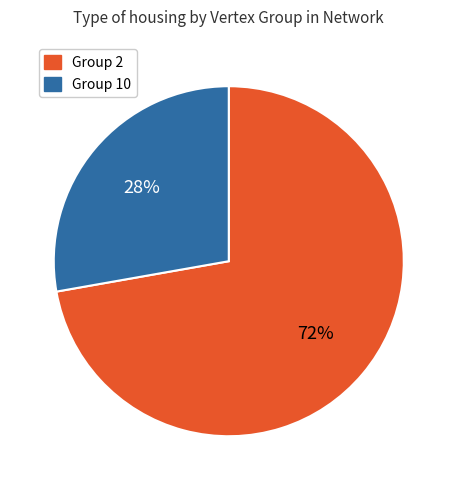

Is there any slice that represents more than half of the pie?

Yes